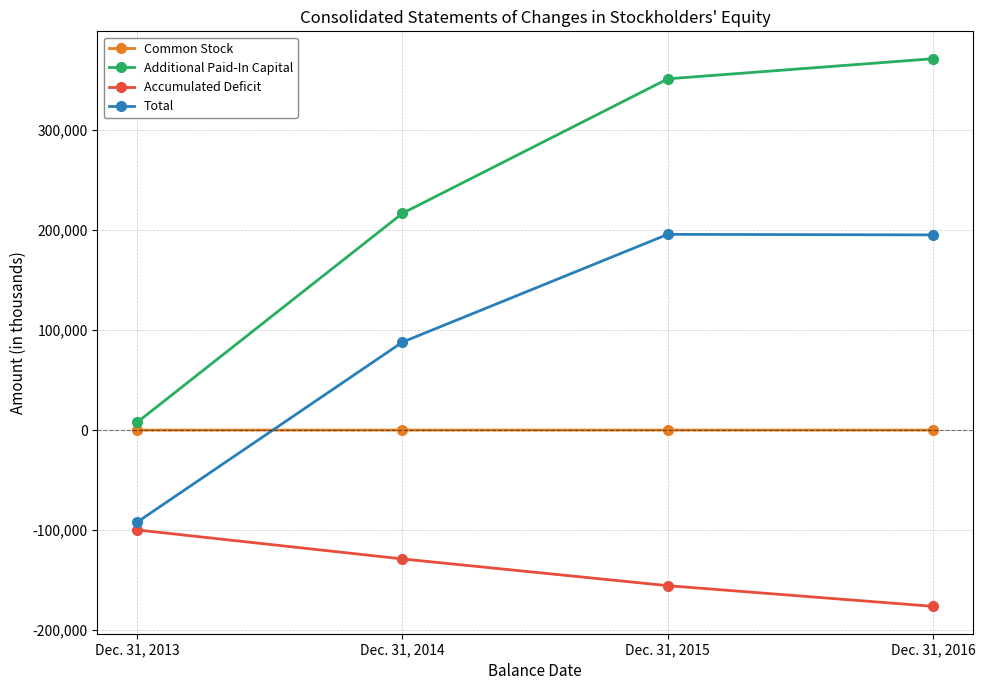

What is the sum of all Common Stock values?

146